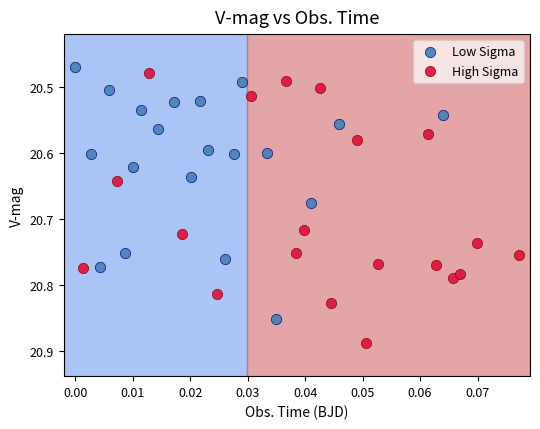

Which series contains the lowest Y value?

Low Sigma